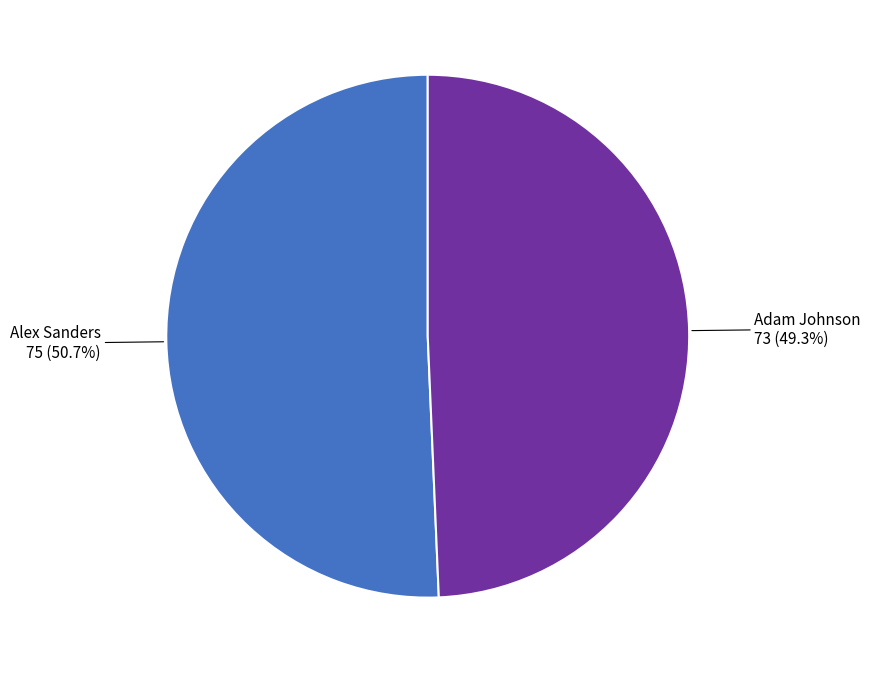

Is there any slice that represents more than half of the pie?

Yes